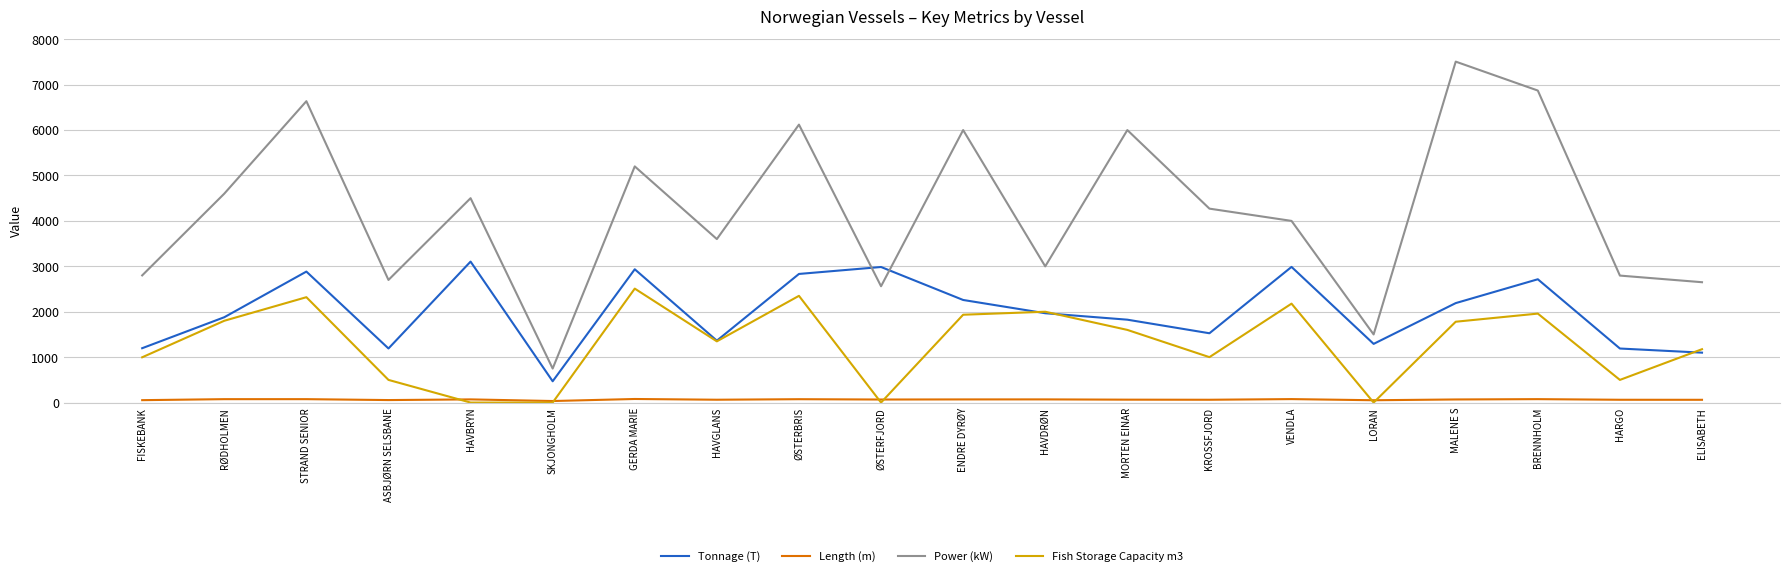

The value of Fish Storage Capacity m3 at ENDRE DYRØY is 1934.0. True or false?

True